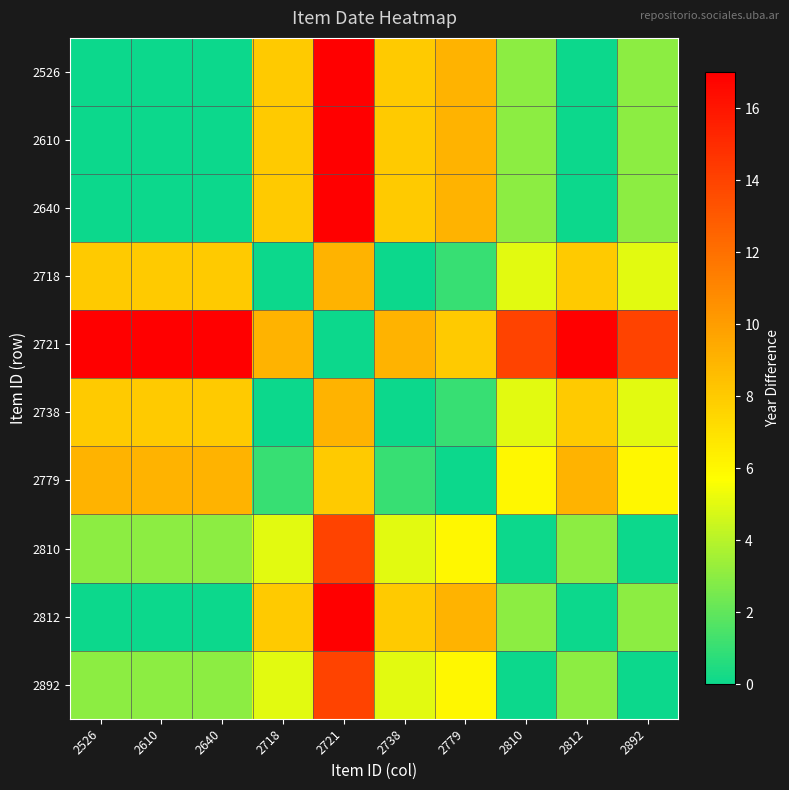

Which label corresponds to the largest value in the chart?

2721